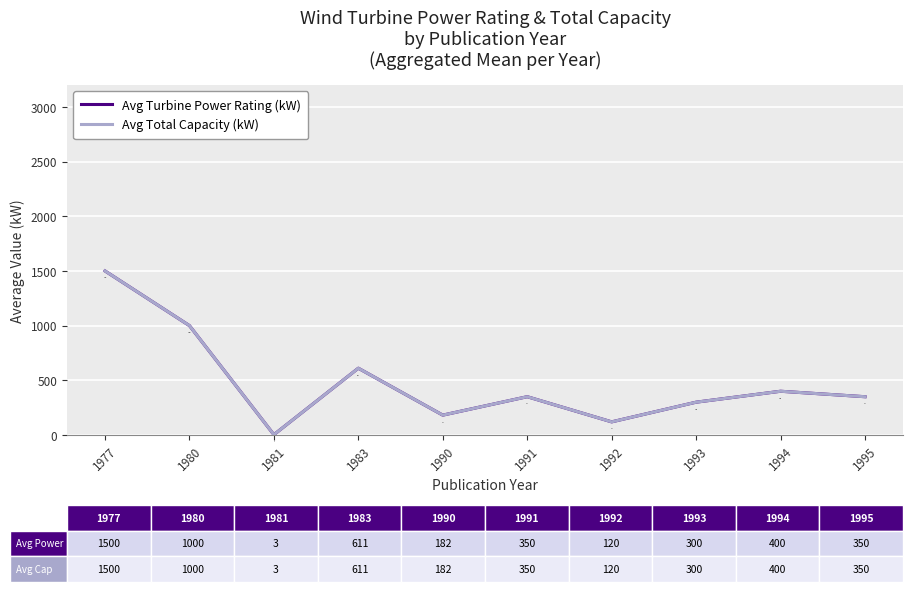

What is the value of the Avg Turbine Power Rating (kW) point at the 10th from the left?

350.0